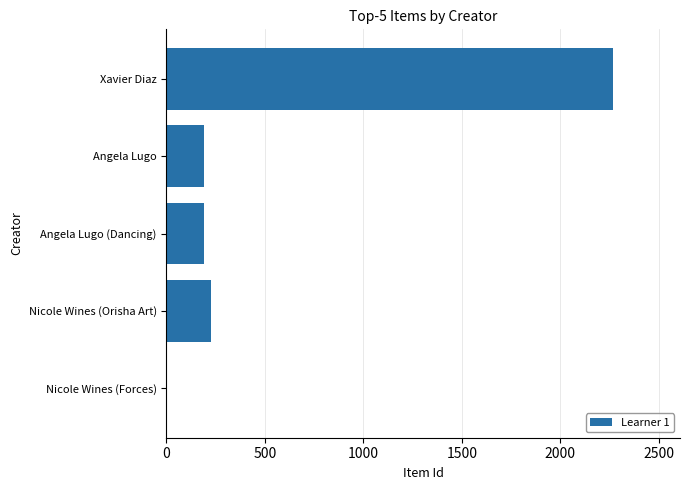

The chart shows a value of 1151 at Xavier Diaz. True or false?

False